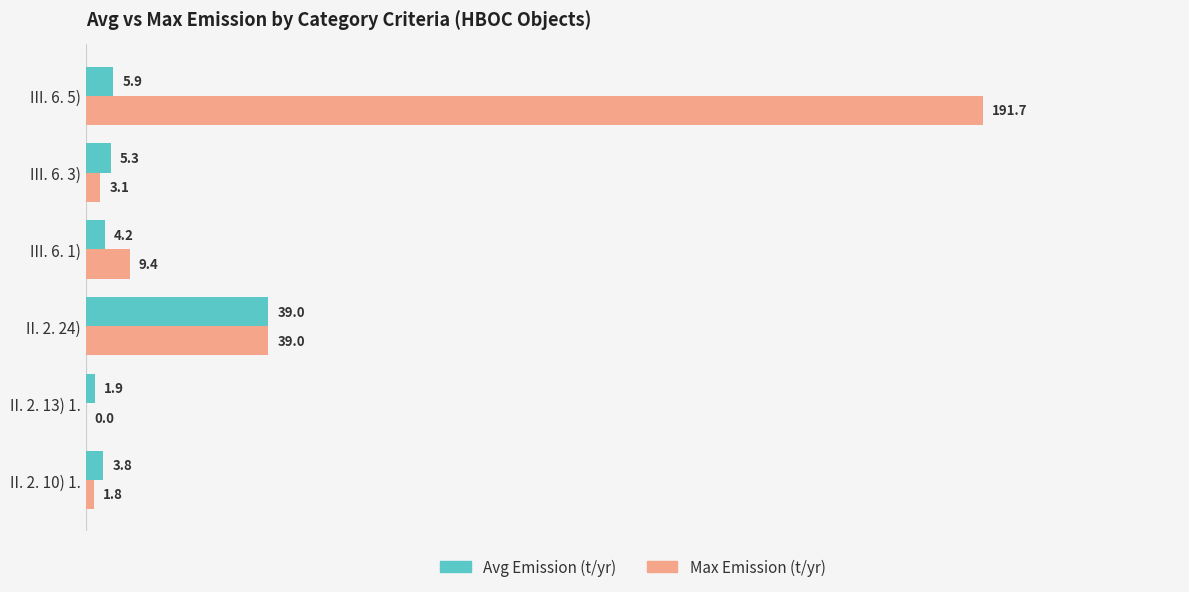

What is the sum of the Avg Emission (t/yr) values at II. 2. 10) 1. and II. 2. 13) 1.?

5.7